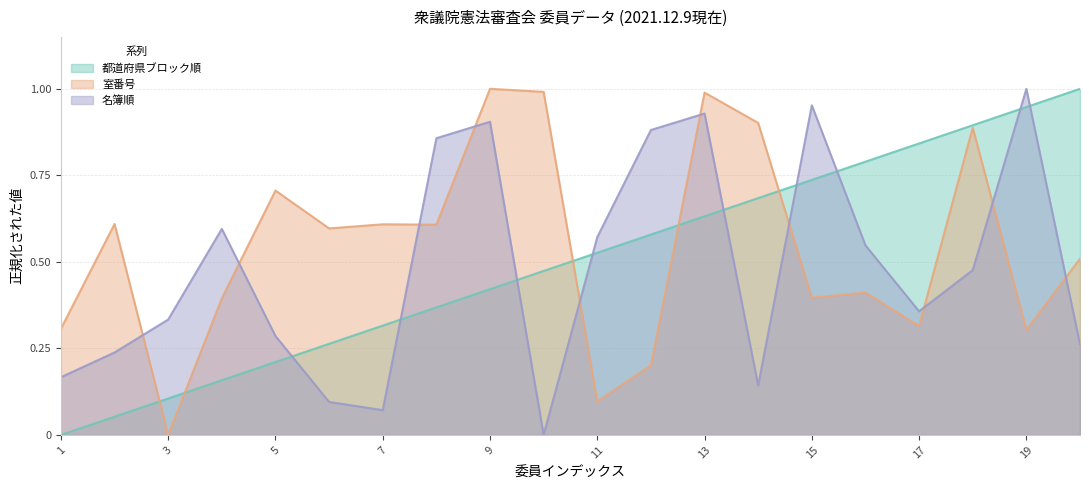

What is the difference between the maximum and minimum values in the 室番号 series?

1.0